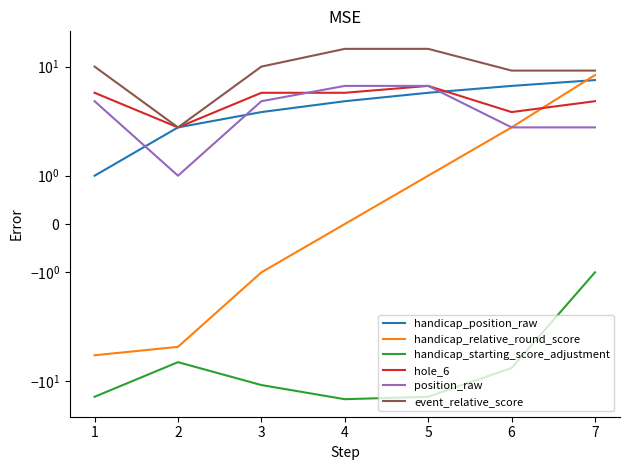

Is it true that hole_6 equals 5 at 4?

True